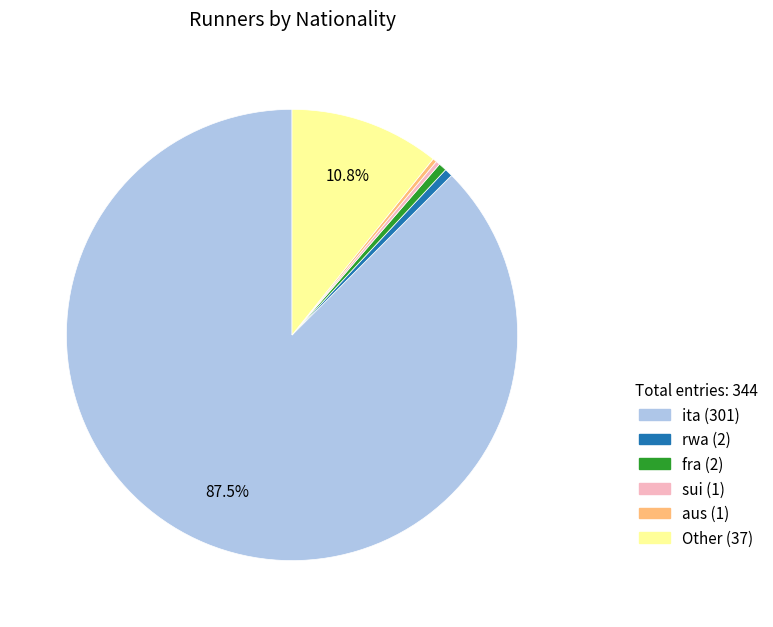

Between Other and rwa, which is larger?

Other